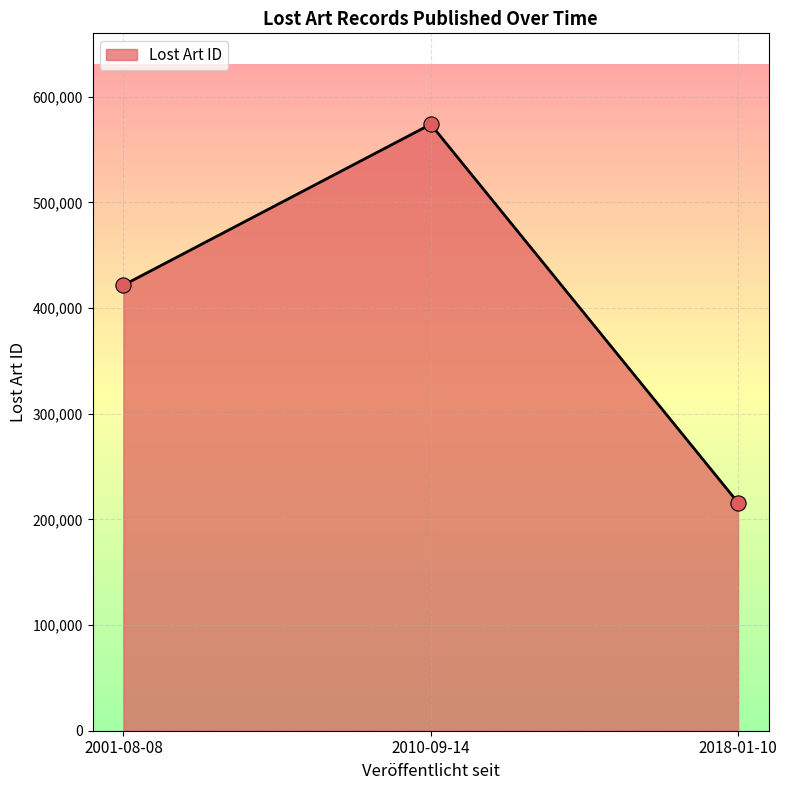

What is the change in value from 2001-08-08 to 2018-01-10?

-205894